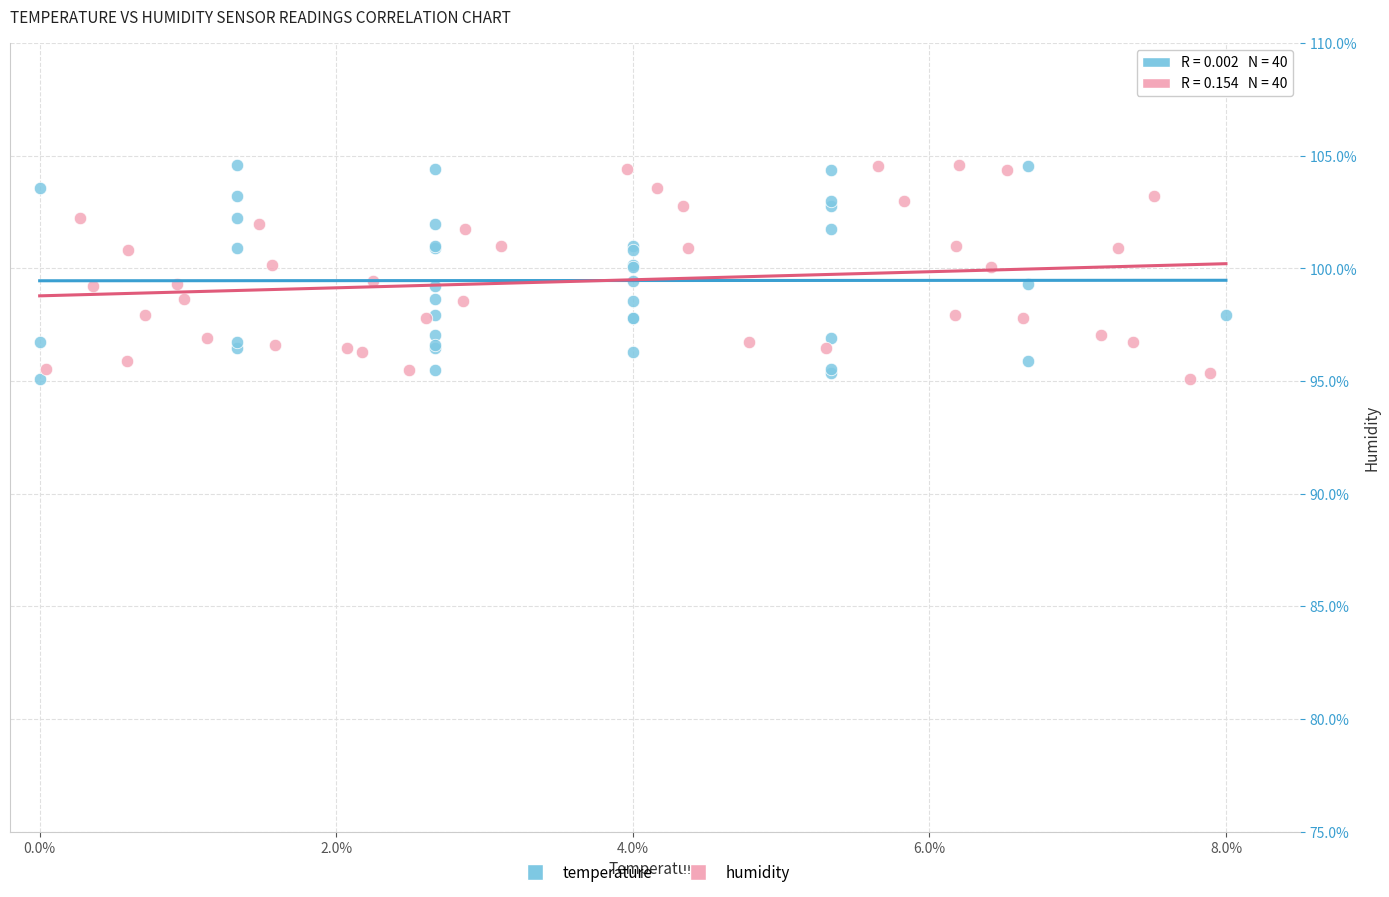

What are all the series names shown in the legend?

temperature, humidity